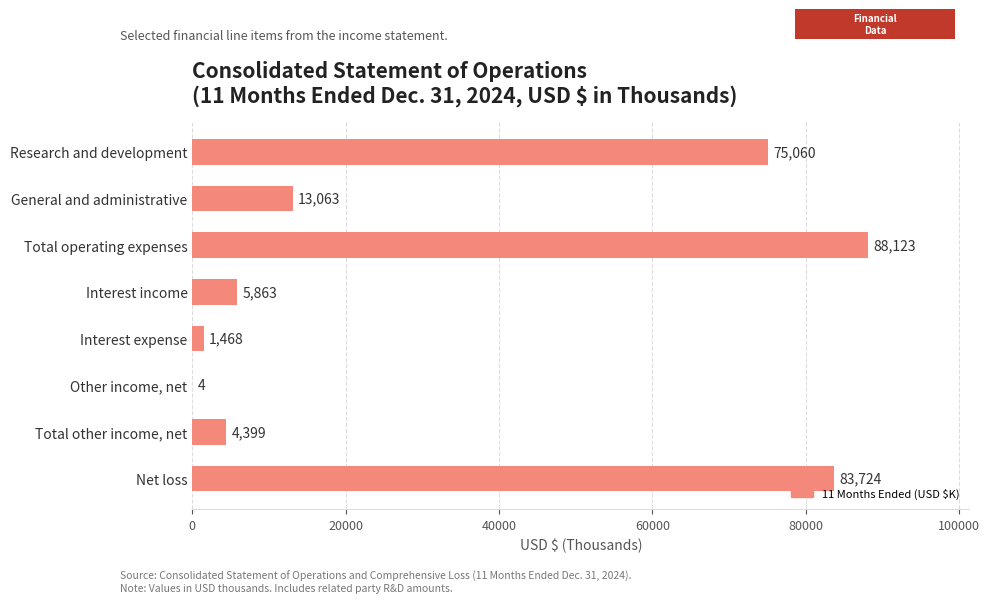

At which label is the value closest to 44063?

Research and development